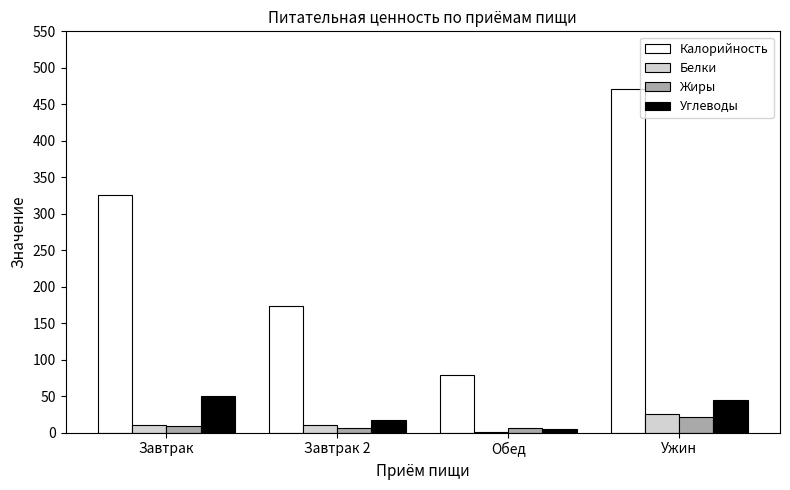

Between Завтрак 2 and Ужин, which series saw the biggest shift?

Калорийность